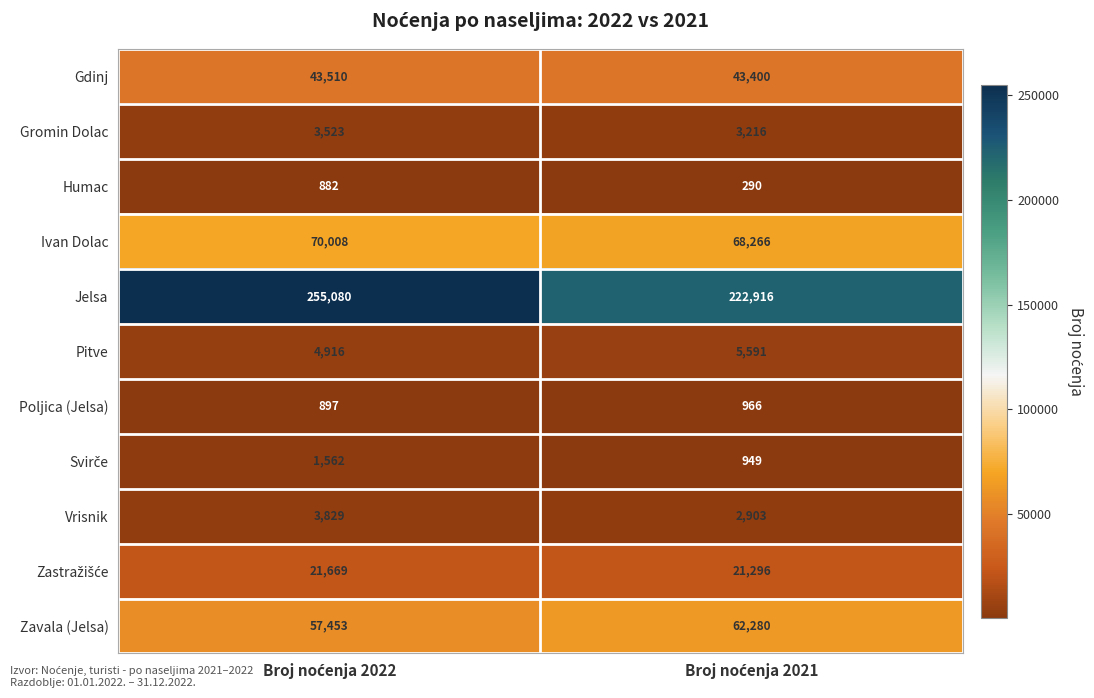

What is the sum of all Poljica (Jelsa) values?

1863